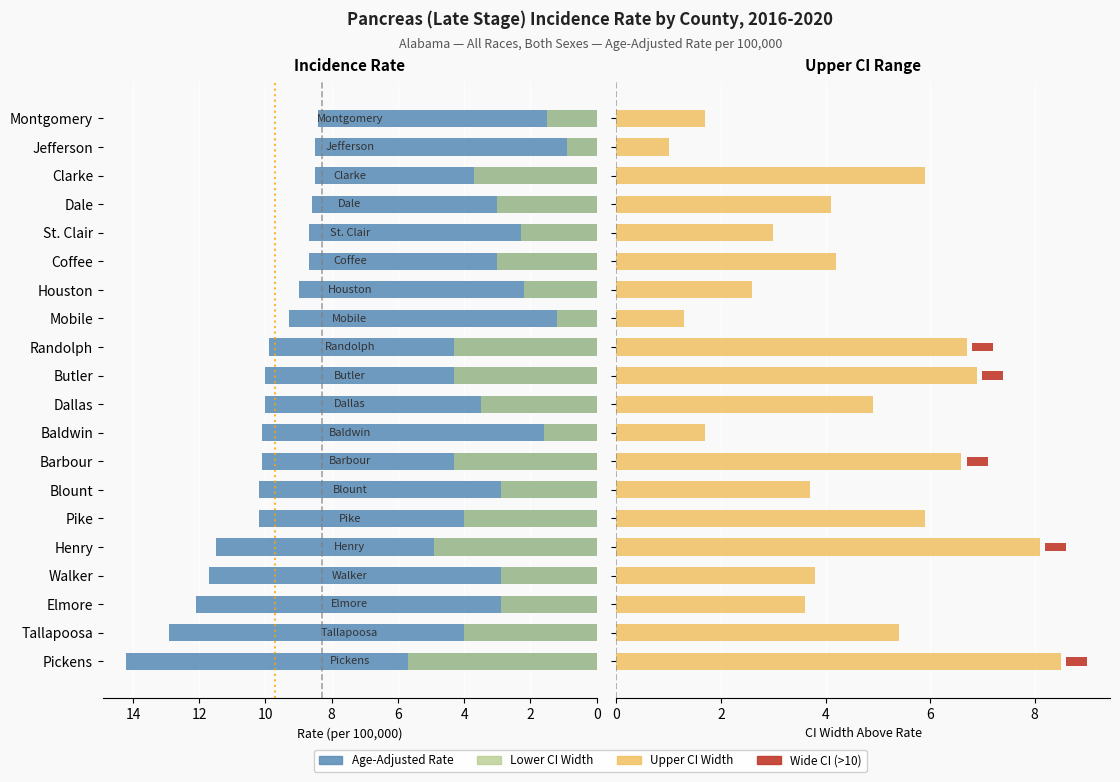

What is the sum of all Upper CI Range values?

89.6